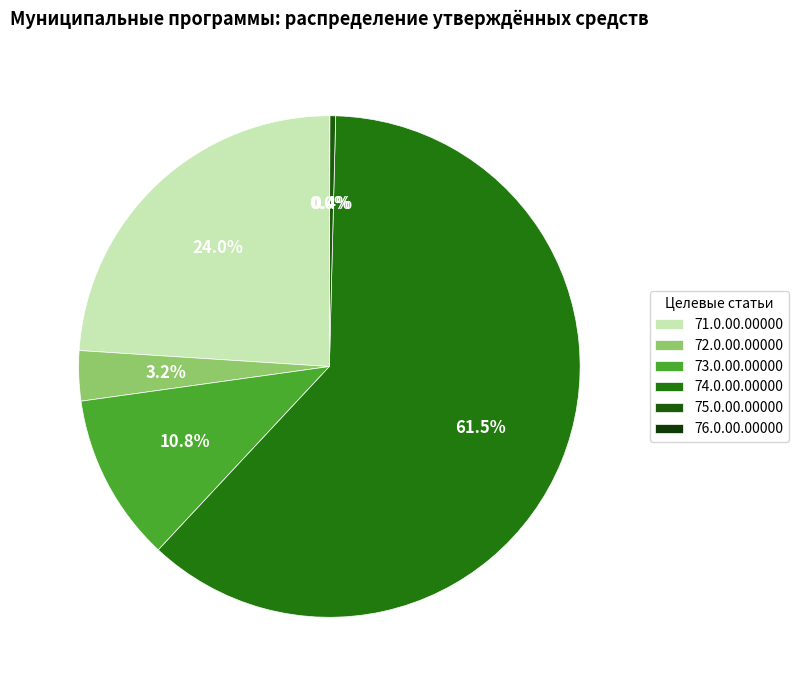

What is the smallest slice in the pie chart?

76.0.00.00000